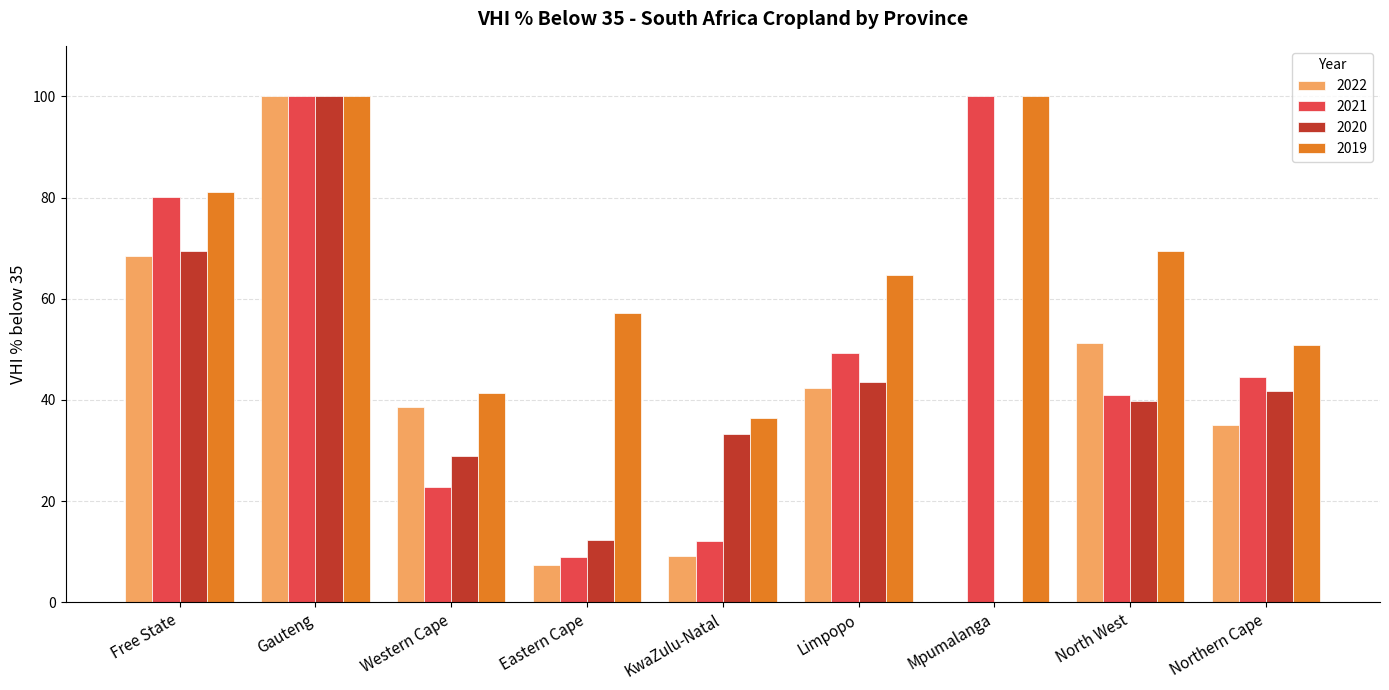

Is the value of 2020 at KwaZulu-Natal greater than the value of 2022 at Eastern Cape?

Yes